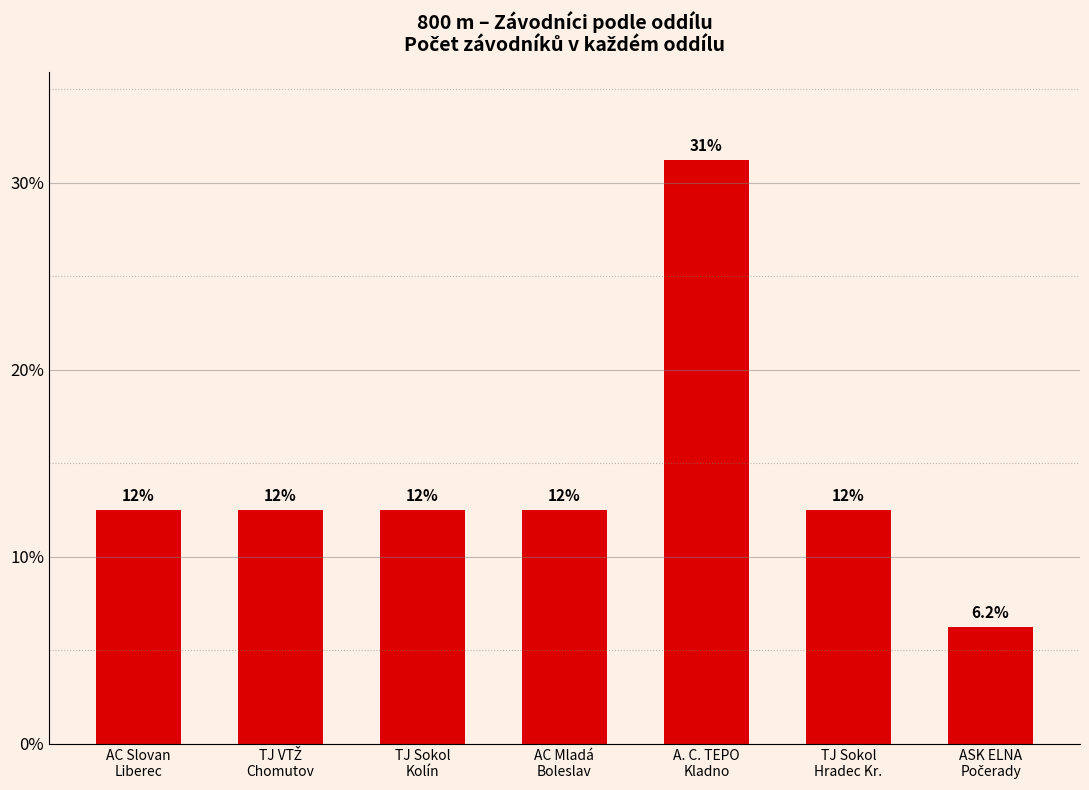

What is the value of the 3rd bar from the left?

12.5